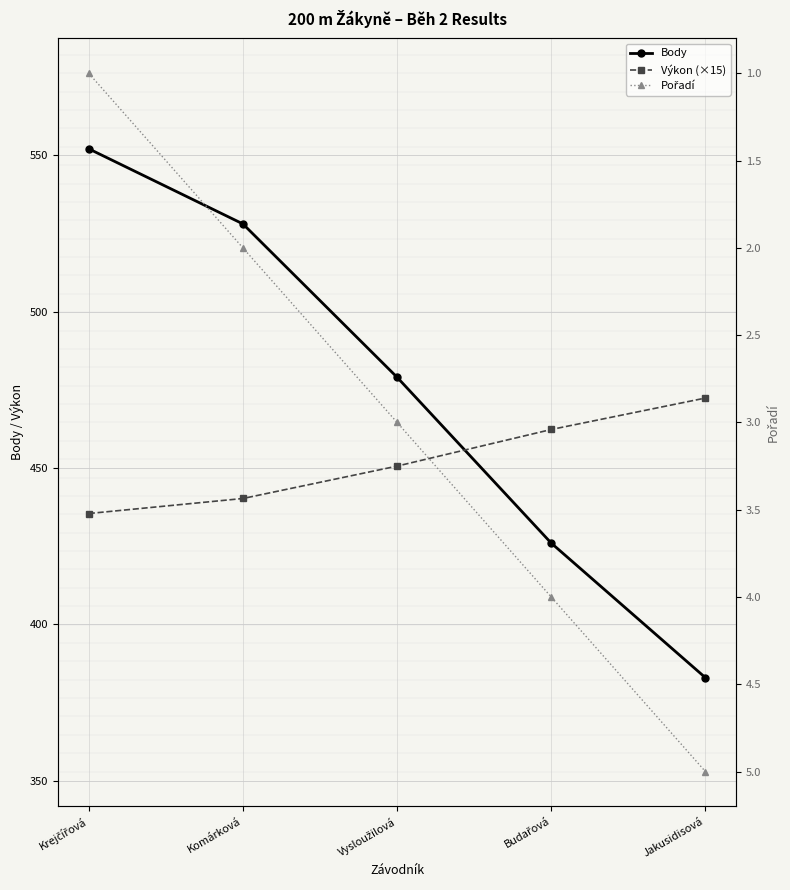

Where does the Pořadí series first go above 3?

Budařová